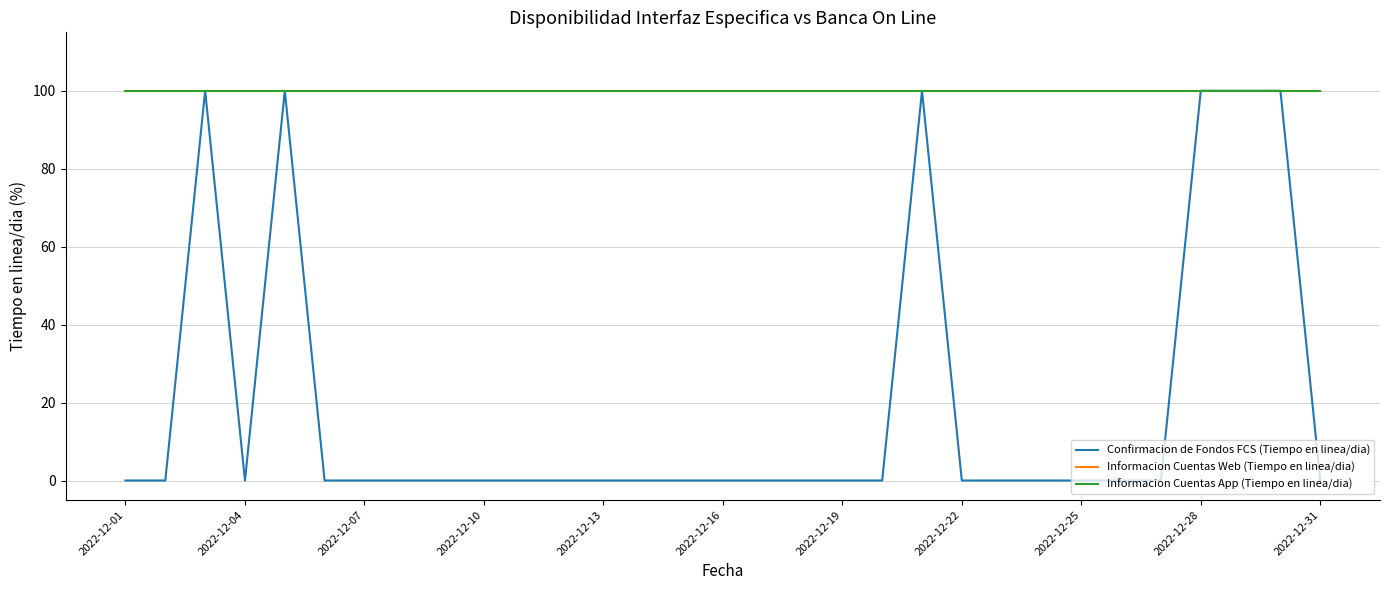

True or false: Informacion Cuentas Web (Tiempo en linea/dia) and Informacion Cuentas App (Tiempo en linea/dia) intersect in this chart.

False